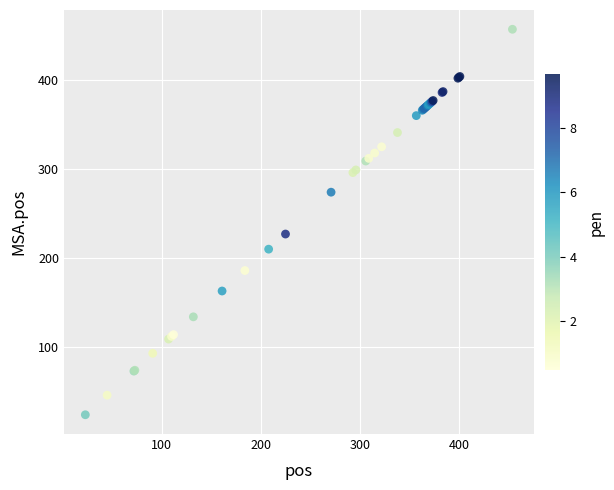

What Y value in the scatter plot is closest to 240?

227